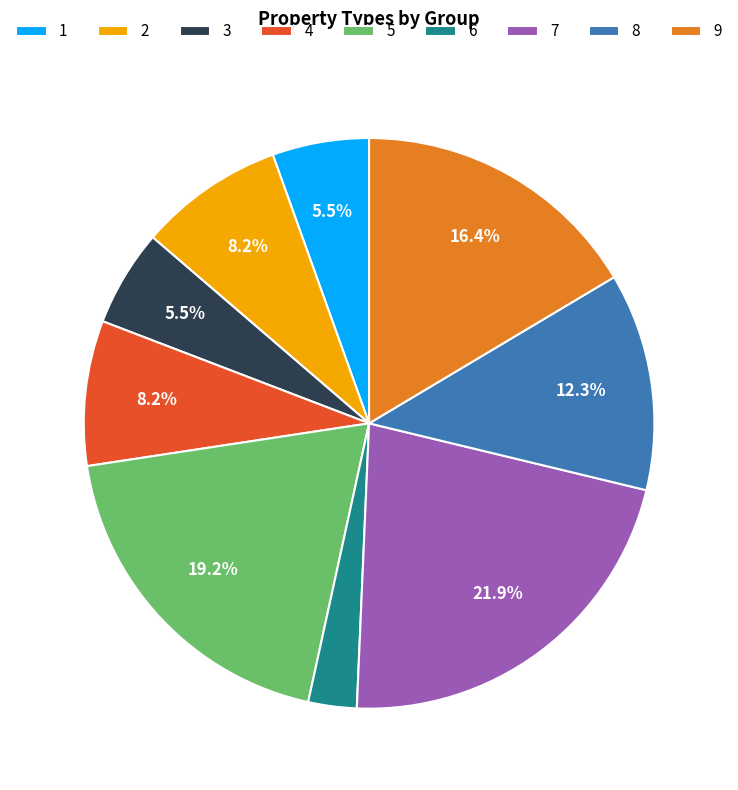

To the nearest percent, what is the difference between the largest and smallest slice percentages?

19%